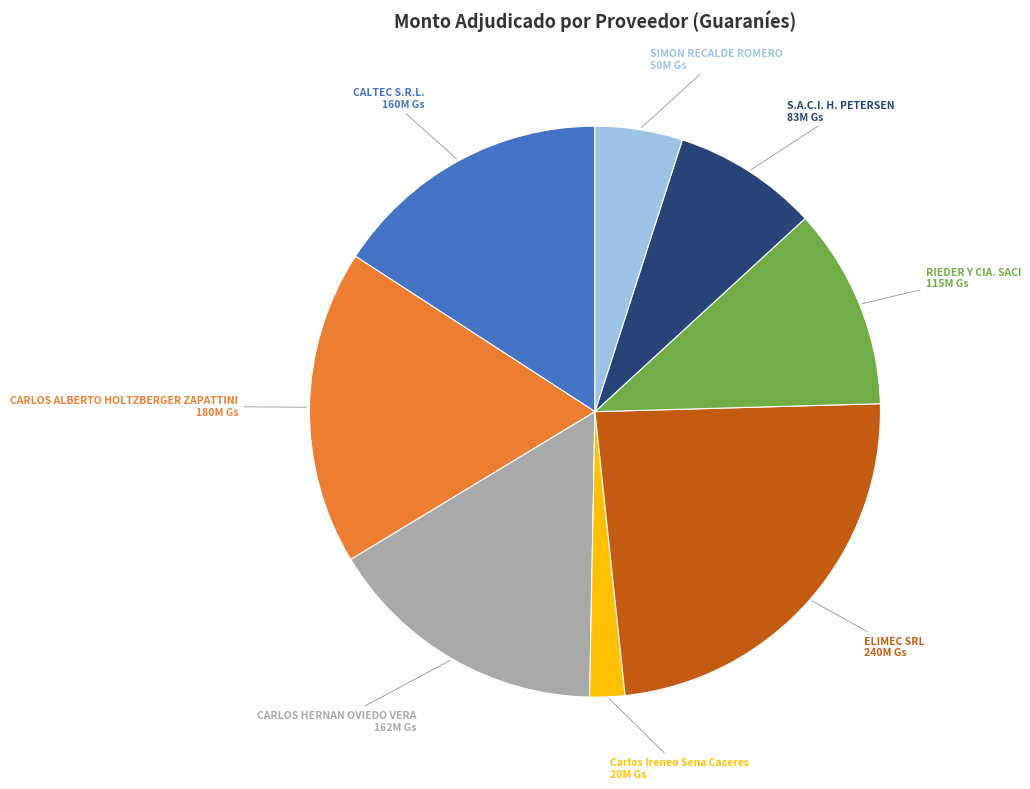

What is the ratio of the value at CALTEC S.R.L. to the value at CARLOS HERNAN OVIEDO VERA?

1.0